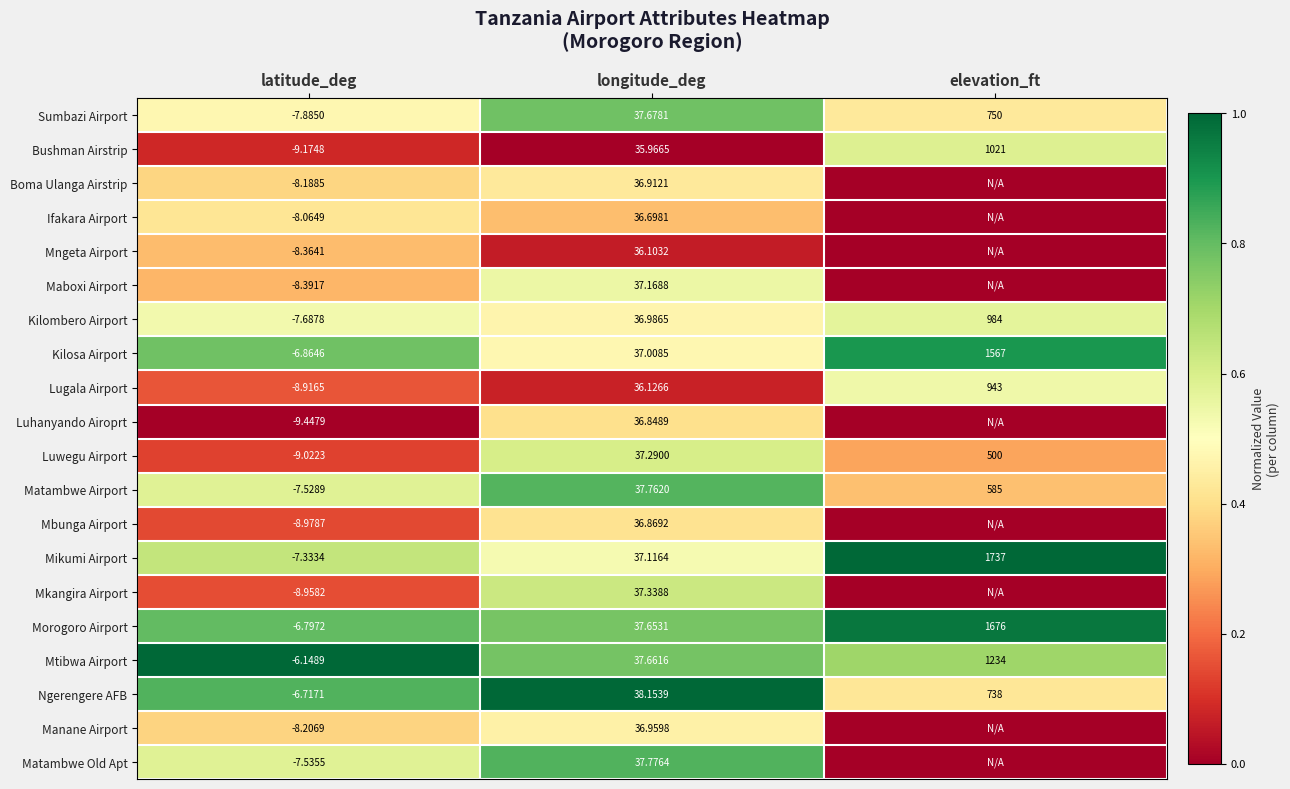

Which series changed the most between latitude_deg and longitude_deg?

Luwegu Airport